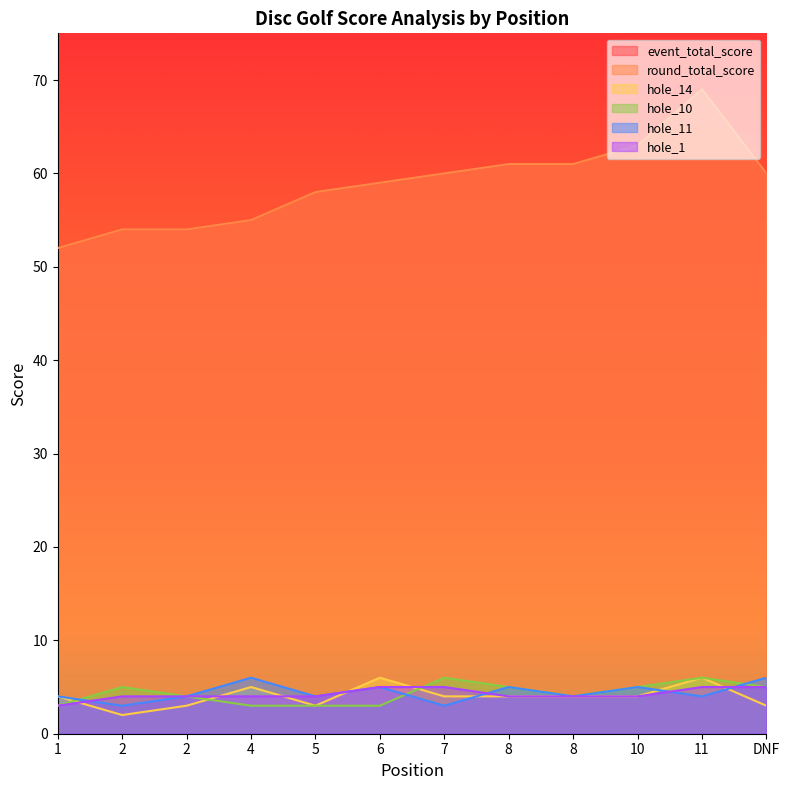

Reading left to right, transcribe all the data shown in this chart.

event_total_score: 1=52	2=54	2=54	4=55	5=58	6=59	7=60	8=61	8=61	10=63	11=69	DNF=60
round_total_score: 1=52	2=54	2=54	4=55	5=58	6=59	7=60	8=61	8=61	10=63	11=69	DNF=60
hole_14: 1=4	2=2	2=3	4=5	5=3	6=6	7=4	8=4	8=4	10=4	11=6	DNF=3
hole_10: 1=3	2=5	2=4	4=3	5=3	6=3	7=6	8=5	8=4	10=5	11=6	DNF=5
hole_11: 1=4	2=3	2=4	4=6	5=4	6=5	7=3	8=5	8=4	10=5	11=4	DNF=6
hole_1: 1=3	2=4	2=4	4=4	5=4	6=5	7=5	8=4	8=4	10=4	11=5	DNF=5